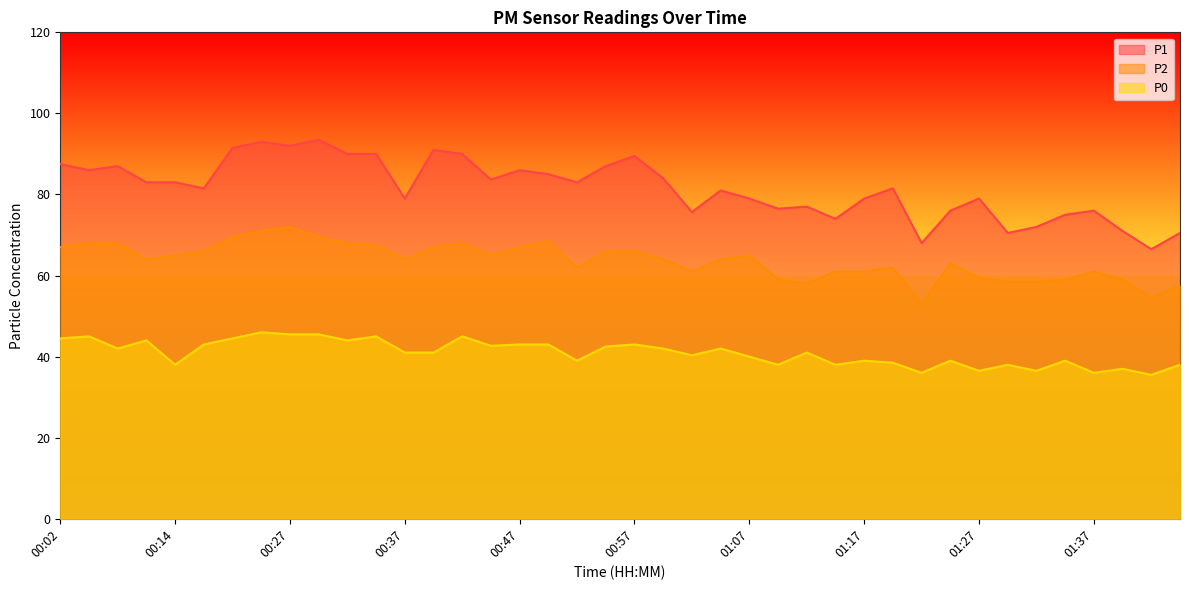

How many data points in P1 are less than 83?

20